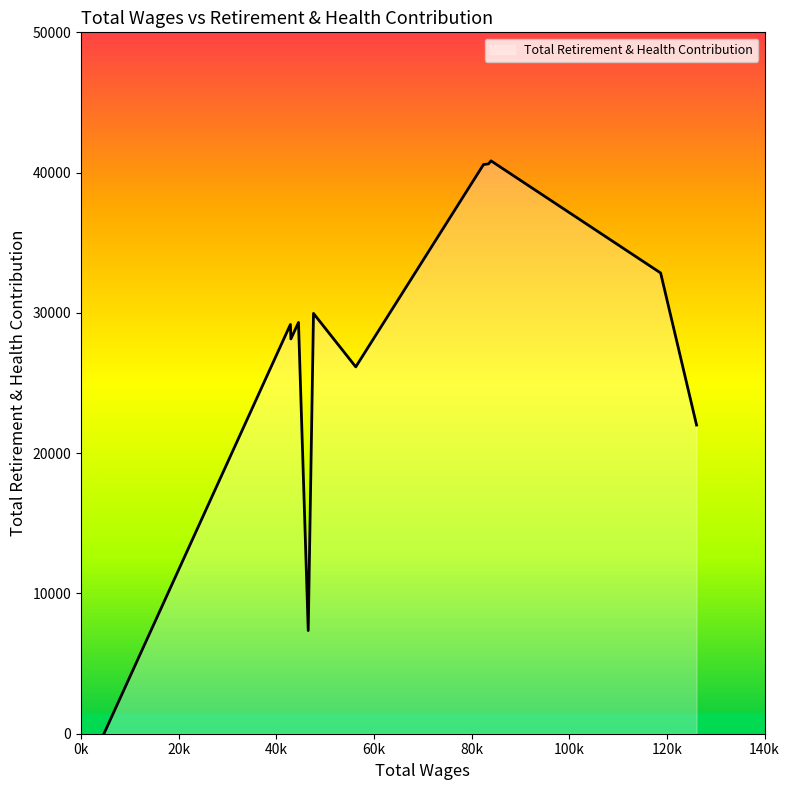

What is the difference between the maximum and minimum values?

40839